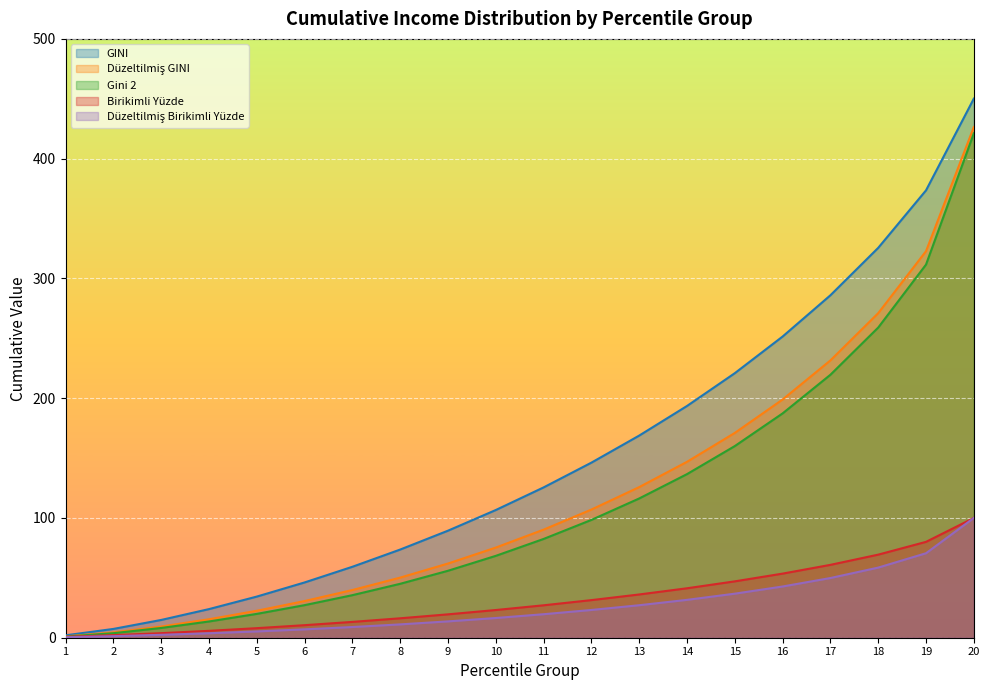

What is the smallest value displayed?

0.5